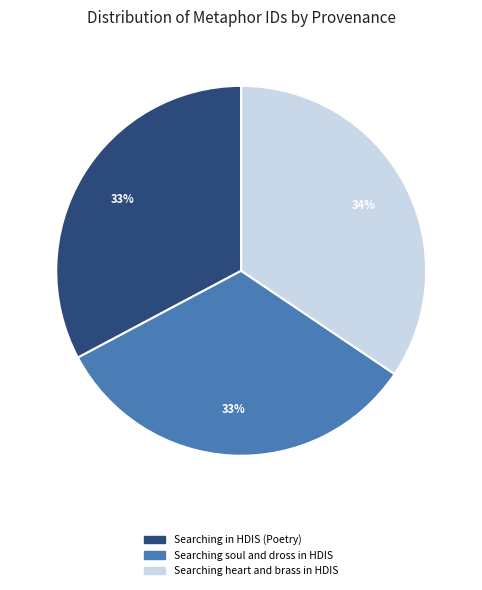

True or false: Searching heart and brass in HDIS accounts for 49% of the total.

False